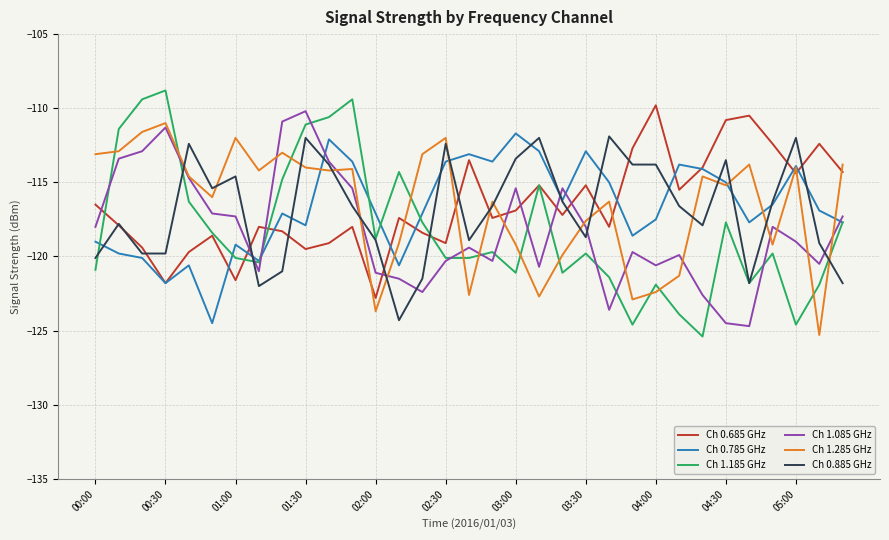

True or false: Ch 1.285 GHz and Ch 1.185 GHz cross at least once.

True